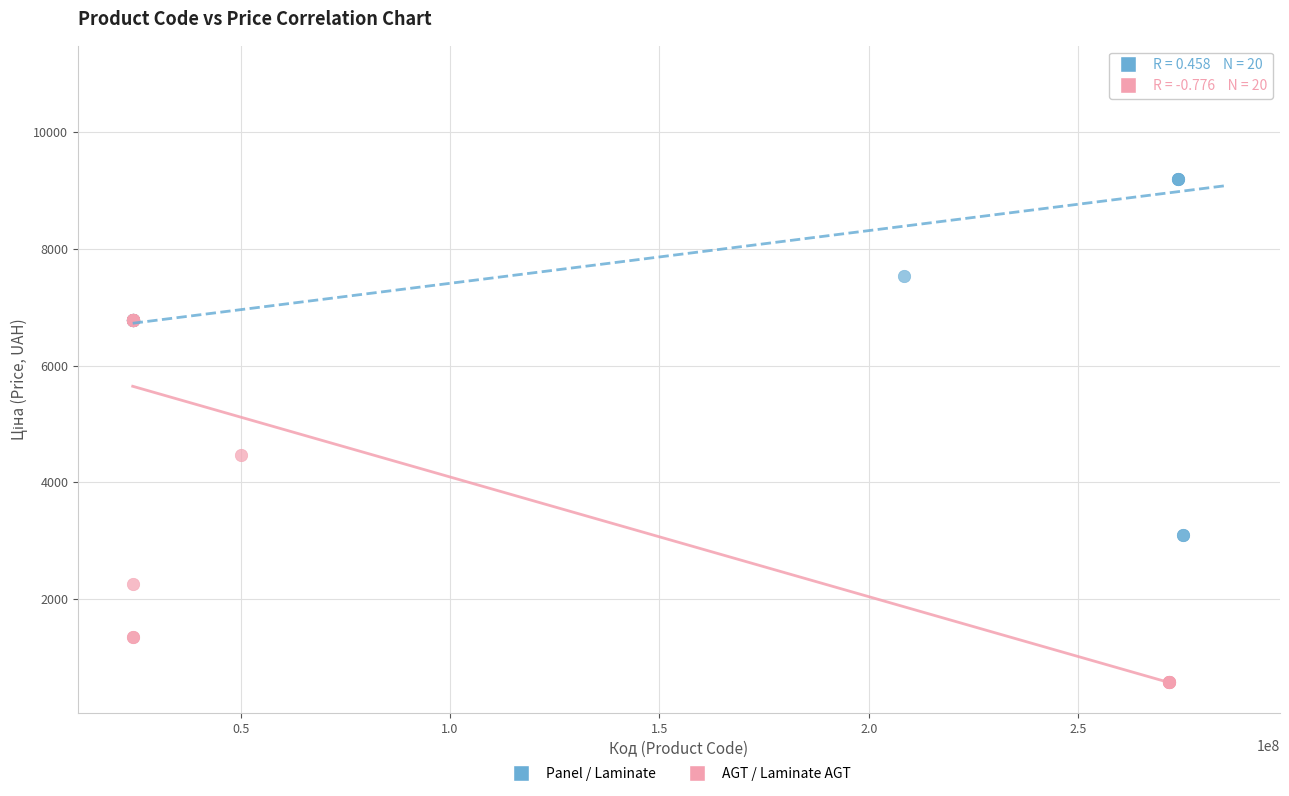

Which series reaches the maximum Y coordinate?

Panel / Laminate